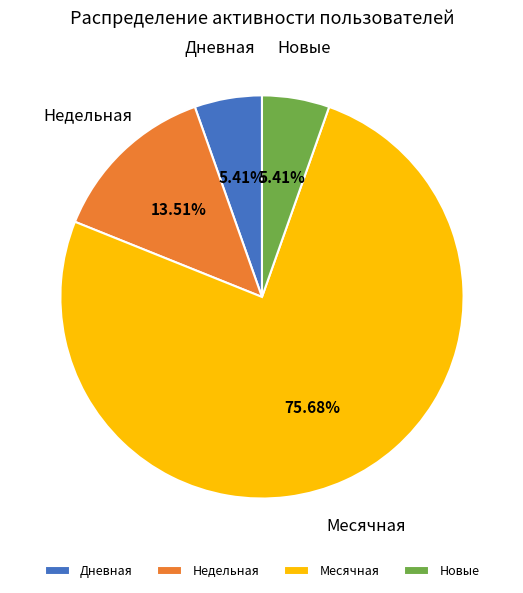

Is the sum of Недельная and Дневная greater than half?

No